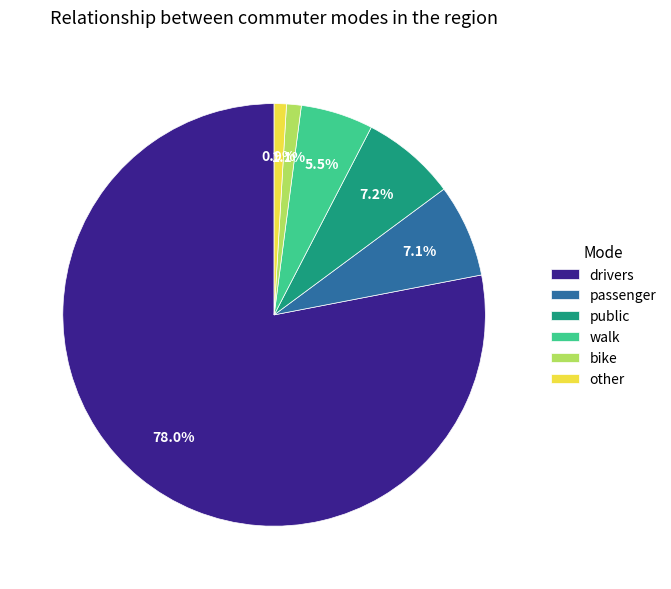

How many slices are in this pie chart?

6